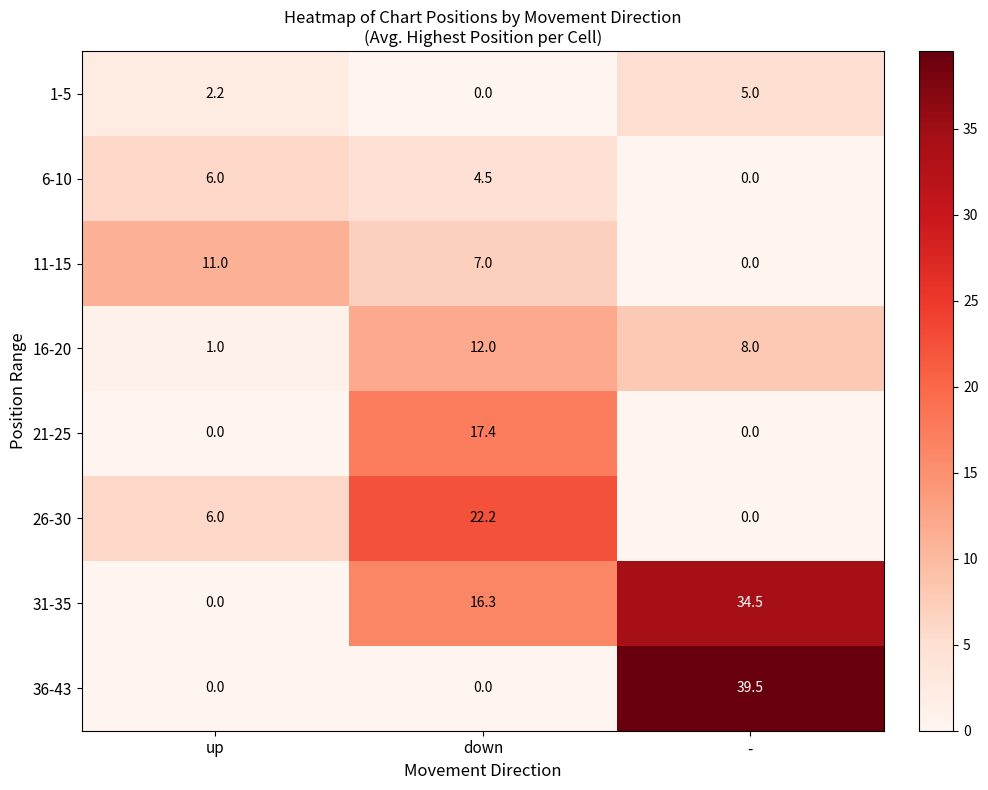

Reading right to left, extract all data points from this chart.

1-5: 5.0	0.0	2.2
6-10: 0.0	4.5	6.0
11-15: 0.0	7.0	11.0
16-20: 8.0	12.0	1.0
21-25: 0.0	17.4	0.0
26-30: 0.0	22.2	6.0
31-35: 34.5	16.3	0.0
36-43: 39.5	0.0	0.0